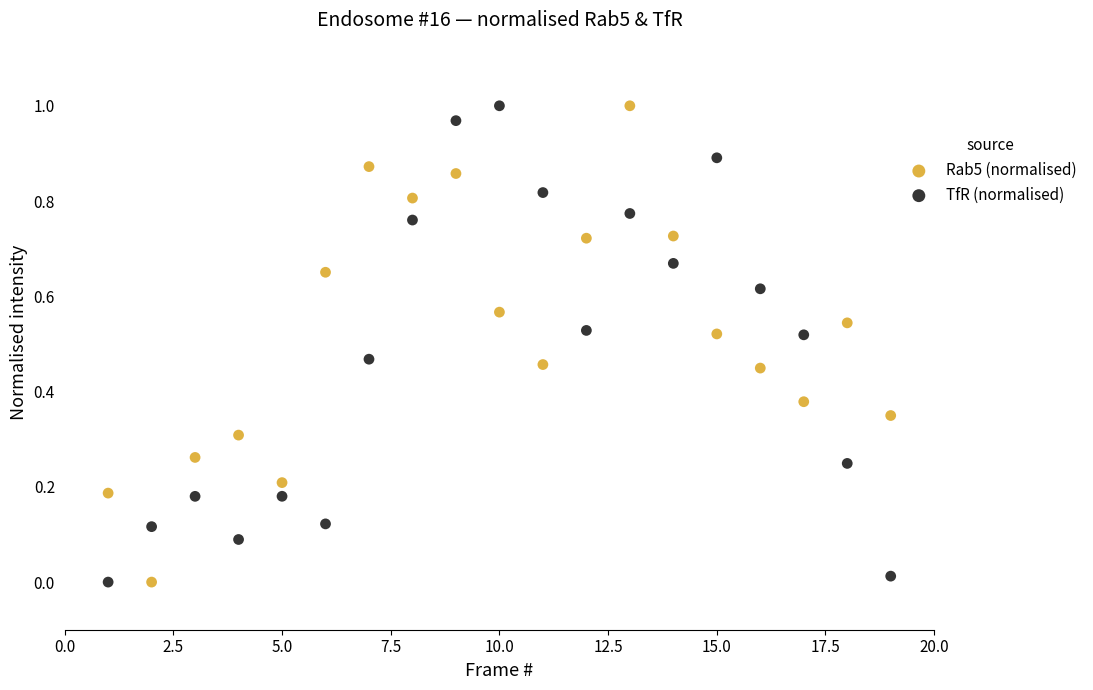

What is the X range (max minus min) for the scatter plot?

18.0